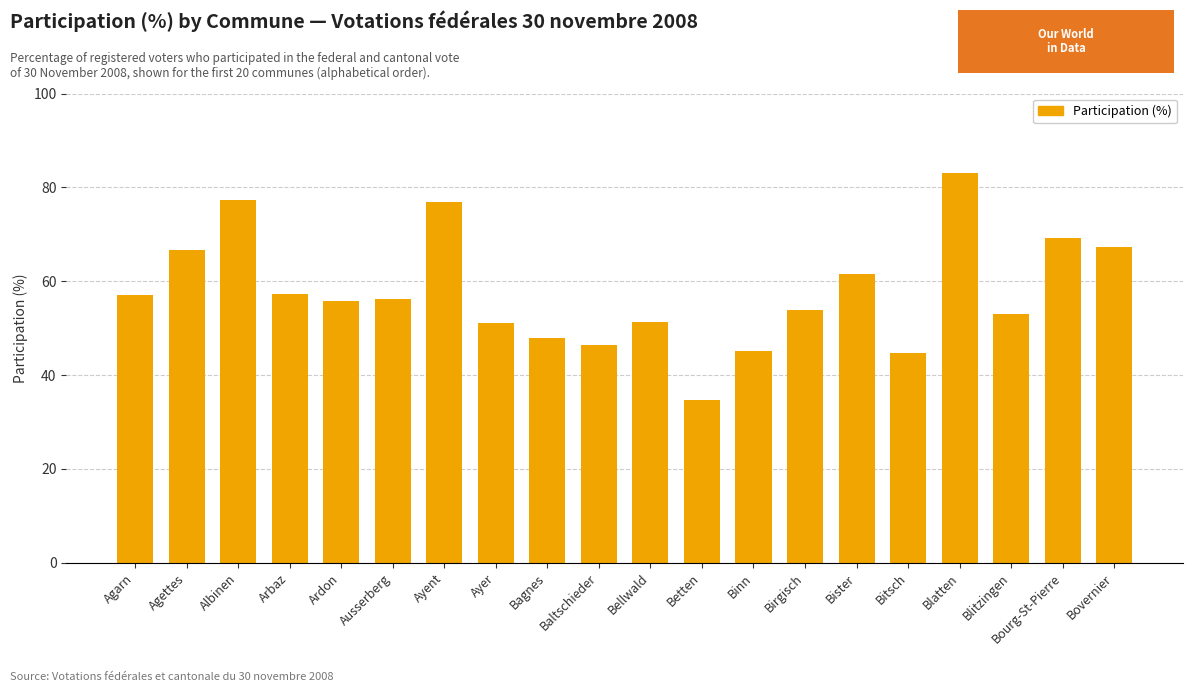

What is the label of the 8th bar from the right?

Binn